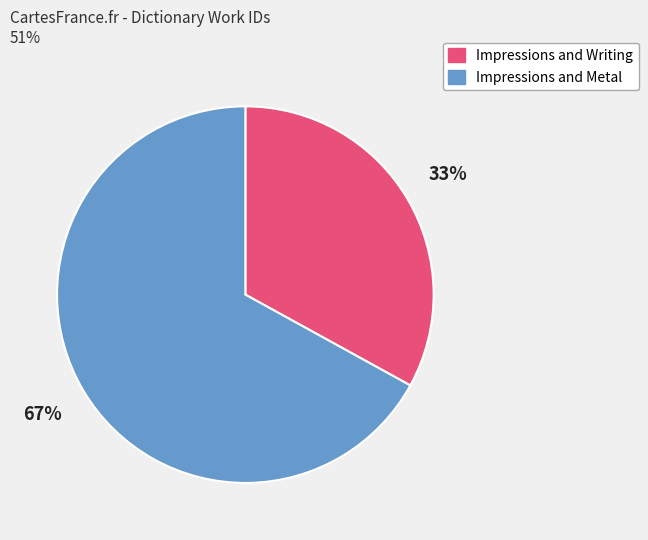

True or false: Impressions and Writing accounts for 42% of the total.

False